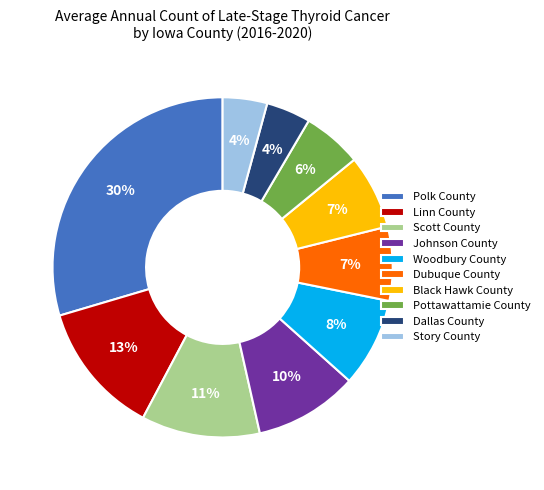

Is there a majority slice in this chart?

No